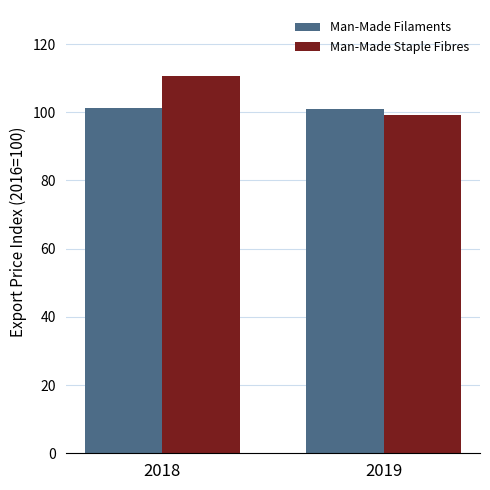

Rank the series by their maximum value, from highest to lowest.

Man-Made Staple Fibres, Man-Made Filaments